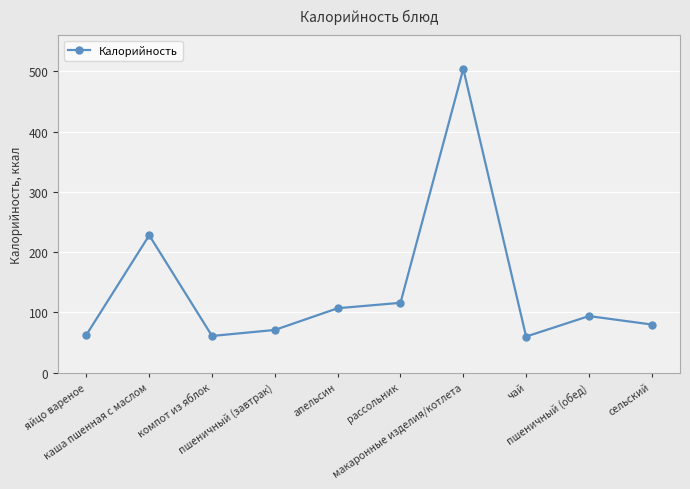

How many interior local valleys (lower than both neighbors) does the data have?

2